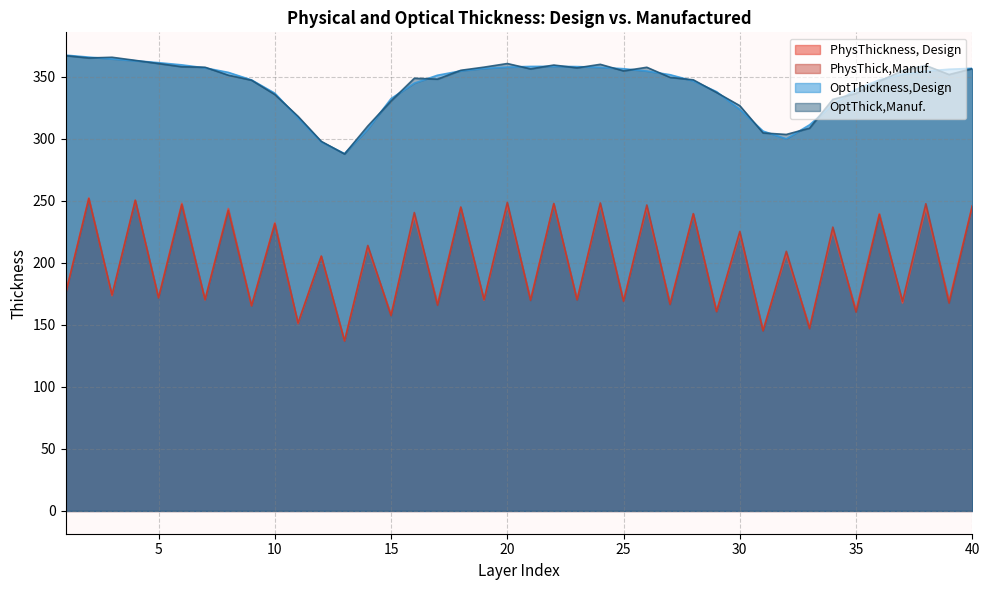

What is the sum of all OptThickness,Design values?

13742.2